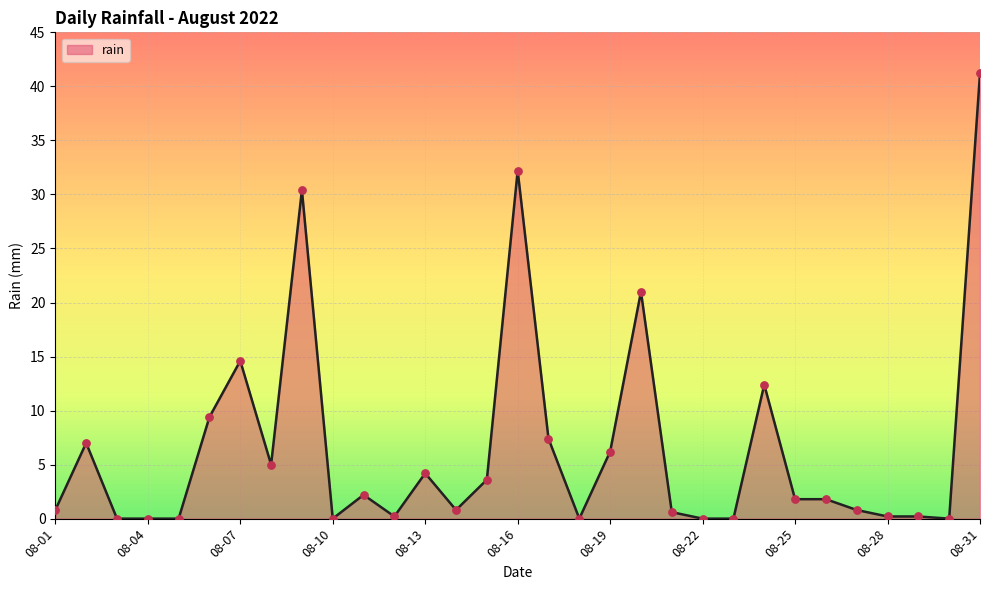

What is the greatest value displayed?

41.2